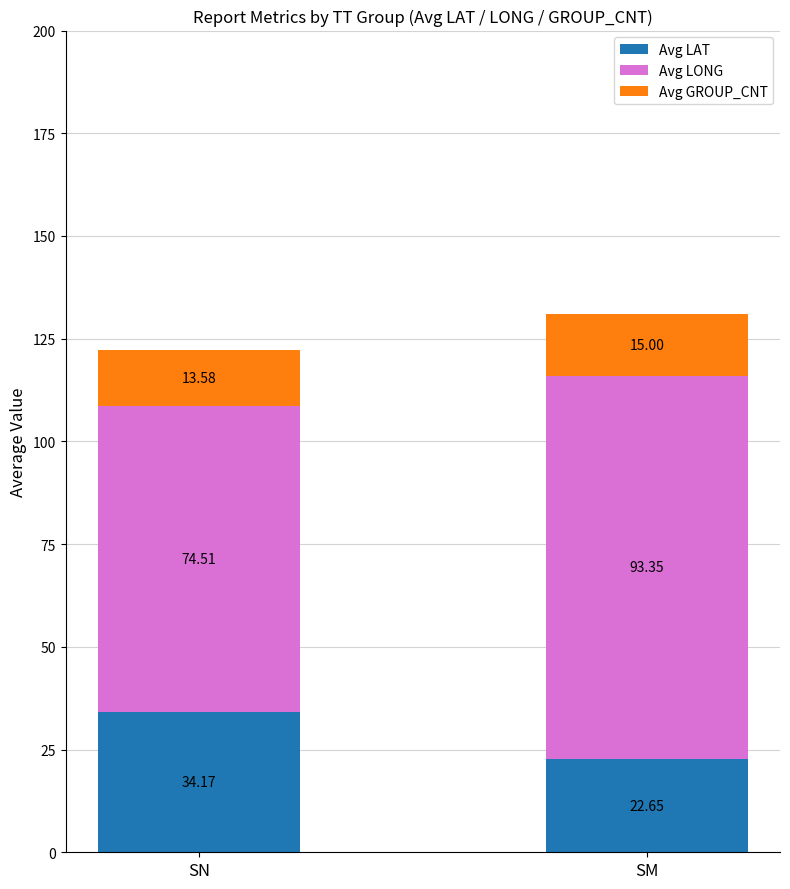

What is the total value across all series at SN?

122.3